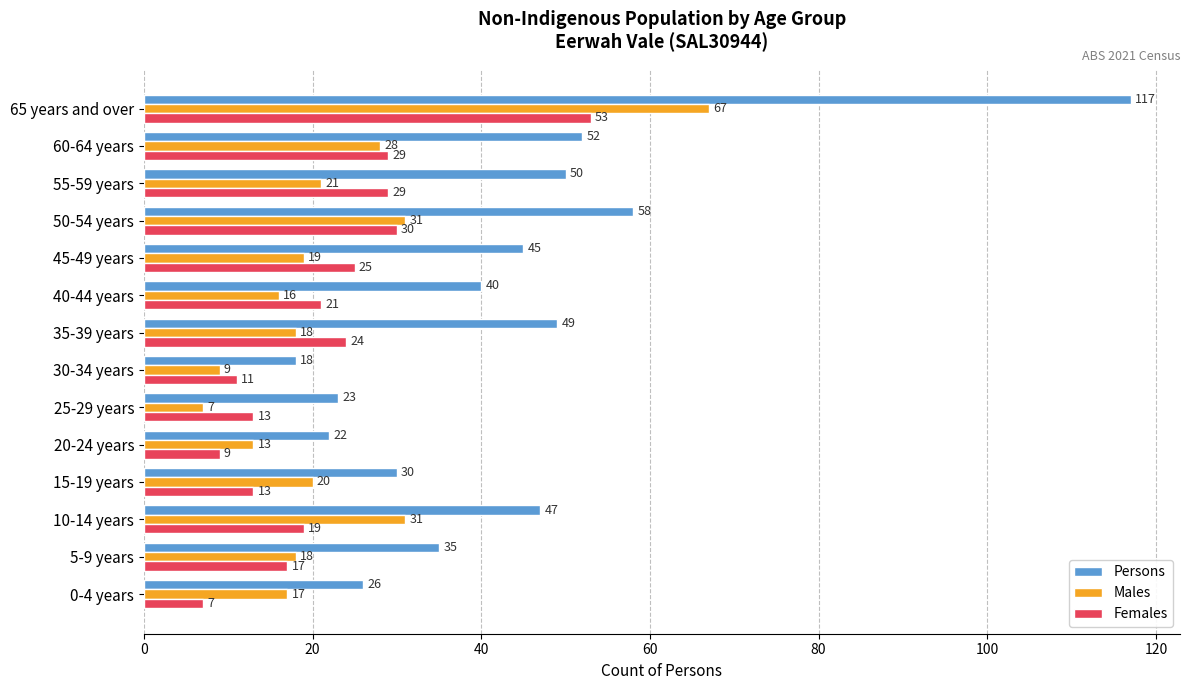

Which series has the widest spread of values?

Persons